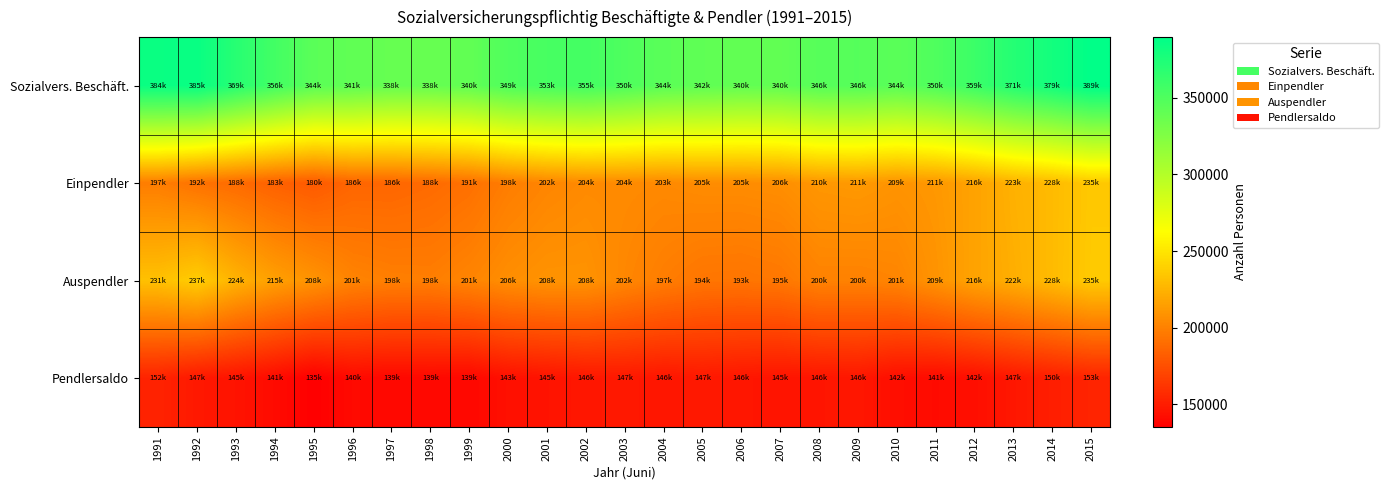

Between 1997 and 1999, which series saw the biggest shift?

Einpendler